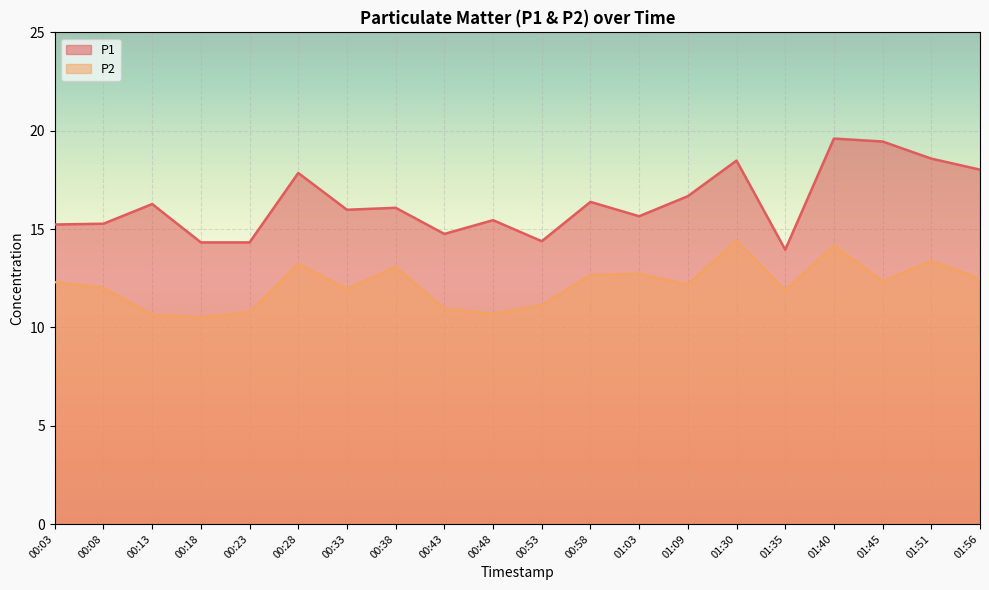

Where is P1 nearest to the value 16?

00:33